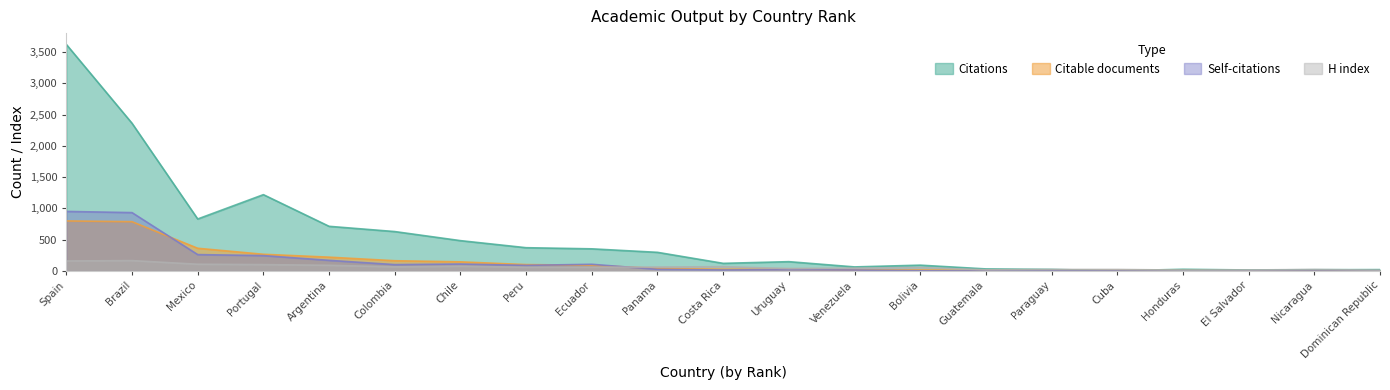

Reading right to left, what are all the values shown in this chart?

Citations: 22	20	16	27	3	25	33	93	65	149	122	298	354	372	485	630	714	1220	831	2361	3621
Citable documents: 3	3	4	7	9	8	9	16	15	27	28	40	92	102	146	164	221	267	363	788	800
Self-citations: 0	0	0	1	1	4	1	3	15	22	16	26	107	90	111	102	170	246	262	933	952
H index: 13	24	16	14	24	24	19	55	46	39	69	63	60	59	76	66	91	102	108	166	160